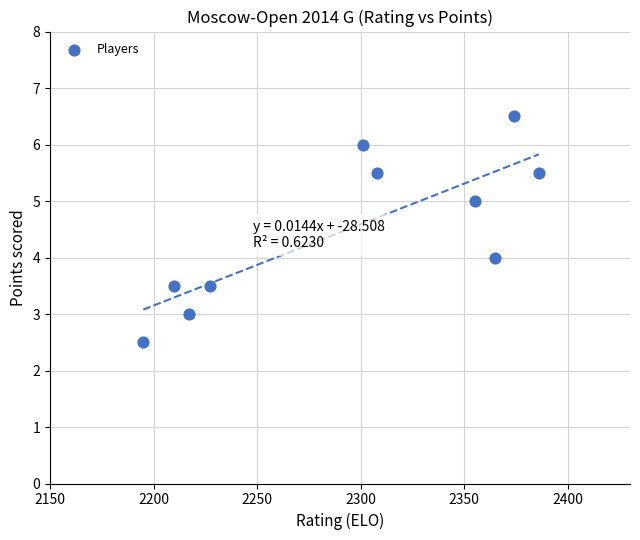

What is the range of Y values (max minus min)?

4.0